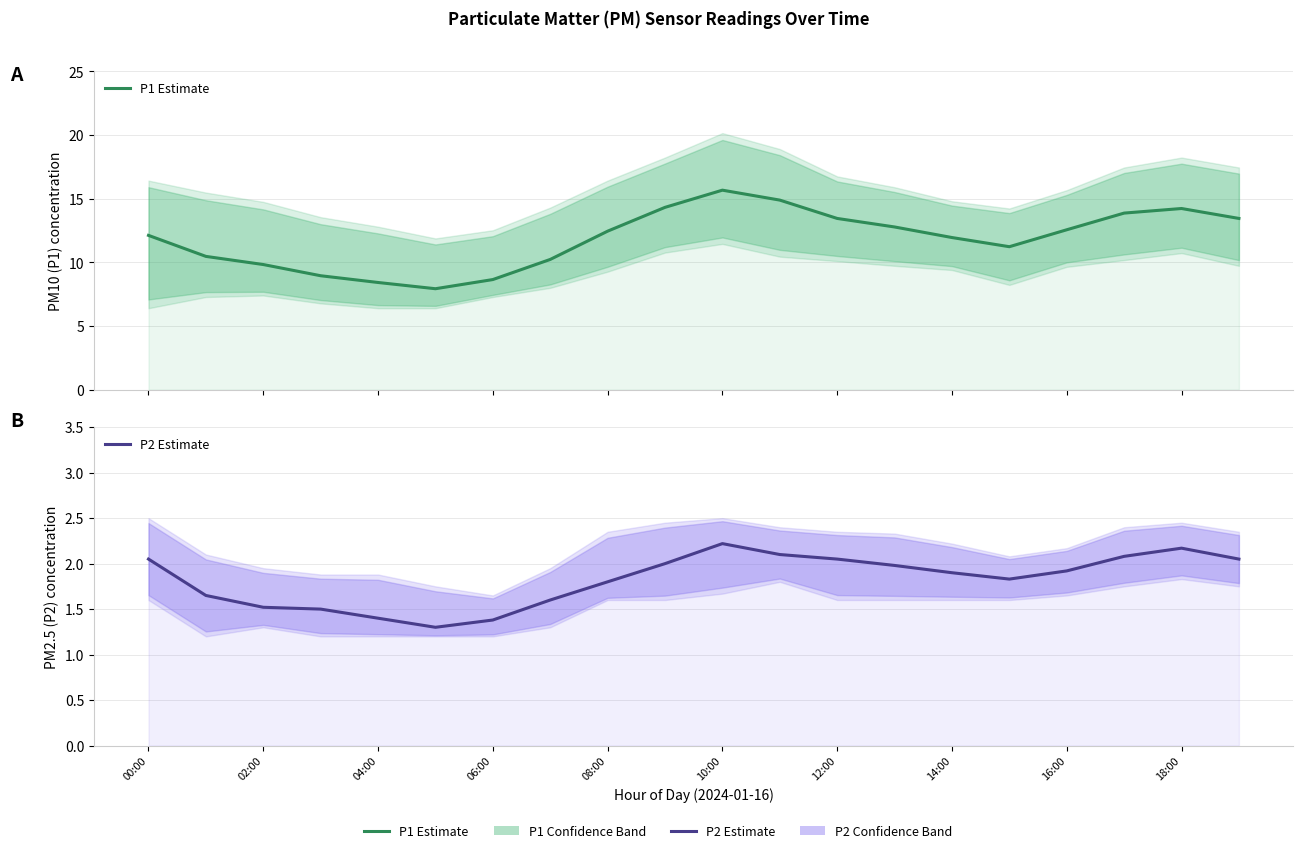

What is the difference between the highest and lowest values at 13?

10.8